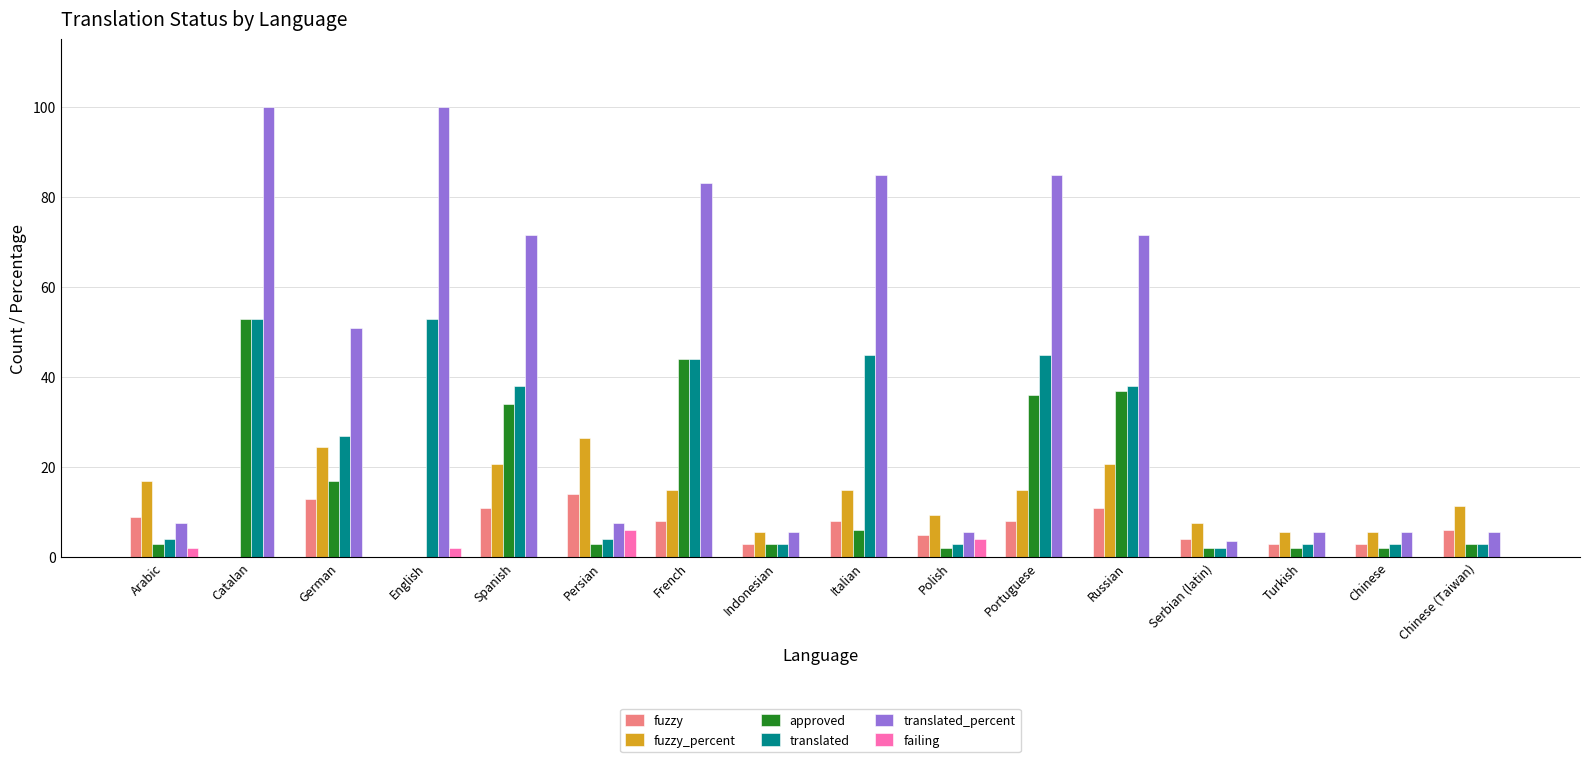

Reading right to left, what are all the values shown in this chart?

fuzzy: Chinese (Taiwan)=6.0	Chinese=3.0	Turkish=3.0	Serbian (latin)=4.0	Russian=11.0	Portuguese=8.0	Polish=5.0	Italian=8.0	Indonesian=3.0	French=8.0	Persian=14.0	Spanish=11.0	English=0.0	German=13.0	Catalan=0.0	Arabic=9.0
fuzzy_percent: Chinese (Taiwan)=11.3	Chinese=5.6	Turkish=5.6	Serbian (latin)=7.5	Russian=20.7	Portuguese=15.0	Polish=9.4	Italian=15.0	Indonesian=5.6	French=15.0	Persian=26.4	Spanish=20.7	English=0.0	German=24.5	Catalan=0.0	Arabic=16.9
approved: Chinese (Taiwan)=3.0	Chinese=2.0	Turkish=2.0	Serbian (latin)=2.0	Russian=37.0	Portuguese=36.0	Polish=2.0	Italian=6.0	Indonesian=3.0	French=44.0	Persian=3.0	Spanish=34.0	English=0.0	German=17.0	Catalan=53.0	Arabic=3.0
translated: Chinese (Taiwan)=3.0	Chinese=3.0	Turkish=3.0	Serbian (latin)=2.0	Russian=38.0	Portuguese=45.0	Polish=3.0	Italian=45.0	Indonesian=3.0	French=44.0	Persian=4.0	Spanish=38.0	English=53.0	German=27.0	Catalan=53.0	Arabic=4.0
translated_percent: Chinese (Taiwan)=5.6	Chinese=5.6	Turkish=5.6	Serbian (latin)=3.7	Russian=71.6	Portuguese=84.9	Polish=5.6	Italian=84.9	Indonesian=5.6	French=83.0	Persian=7.5	Spanish=71.6	English=100.0	German=50.9	Catalan=100.0	Arabic=7.5
failing: Chinese (Taiwan)=0.0	Chinese=0.0	Turkish=0.0	Serbian (latin)=0.0	Russian=0.0	Portuguese=0.0	Polish=4.0	Italian=0.0	Indonesian=0.0	French=0.0	Persian=6.0	Spanish=0.0	English=2.0	German=0.0	Catalan=0.0	Arabic=2.0